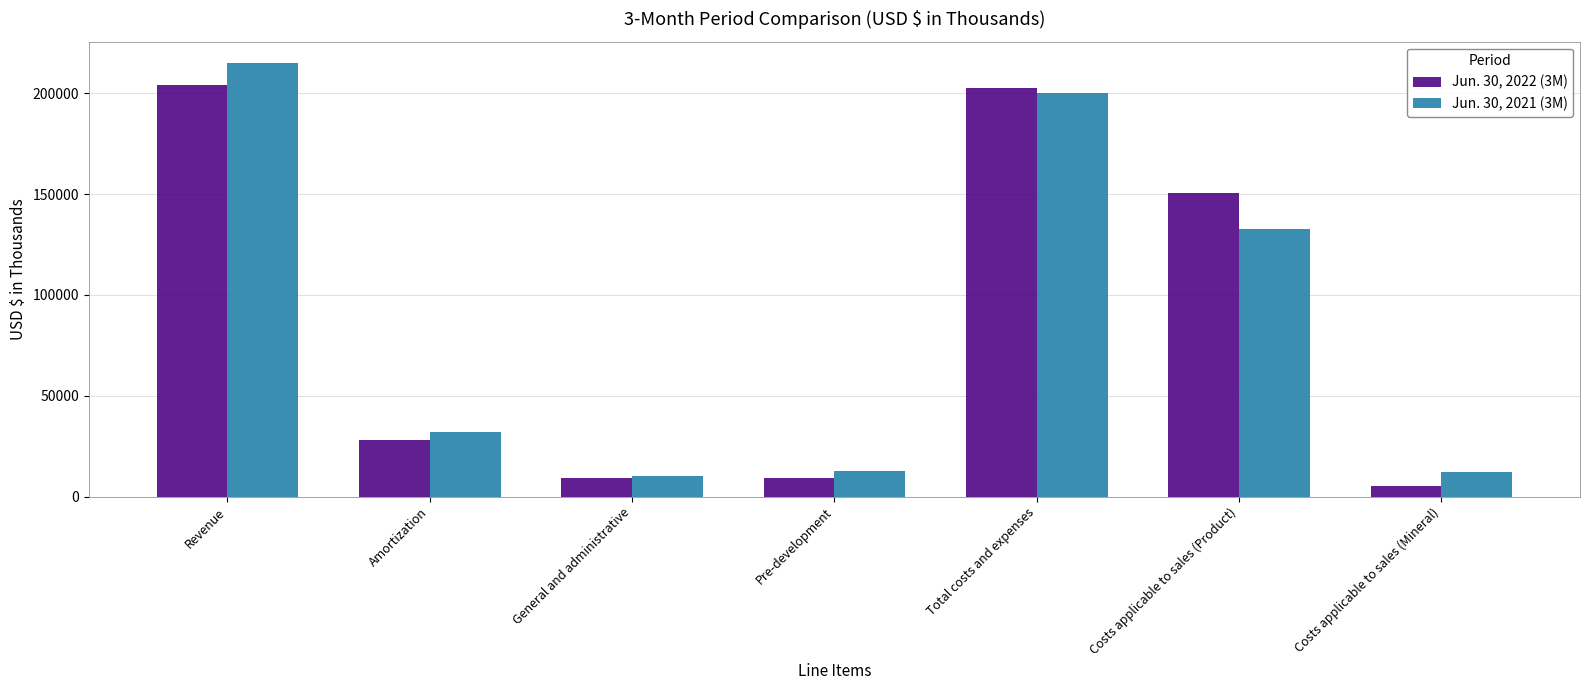

Which label corresponds to the smallest value in the chart?

Costs applicable to sales (Mineral)